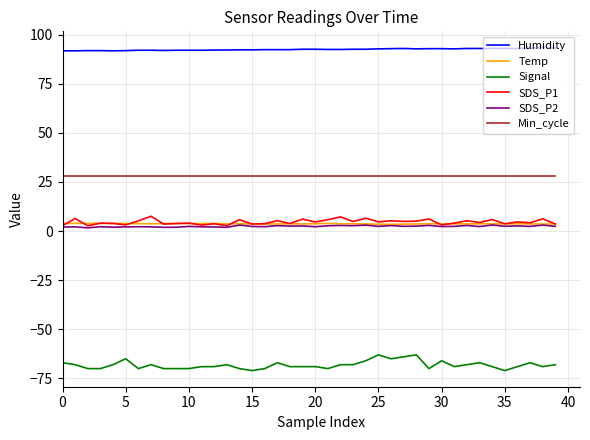

How many lines are shown in the chart?

6